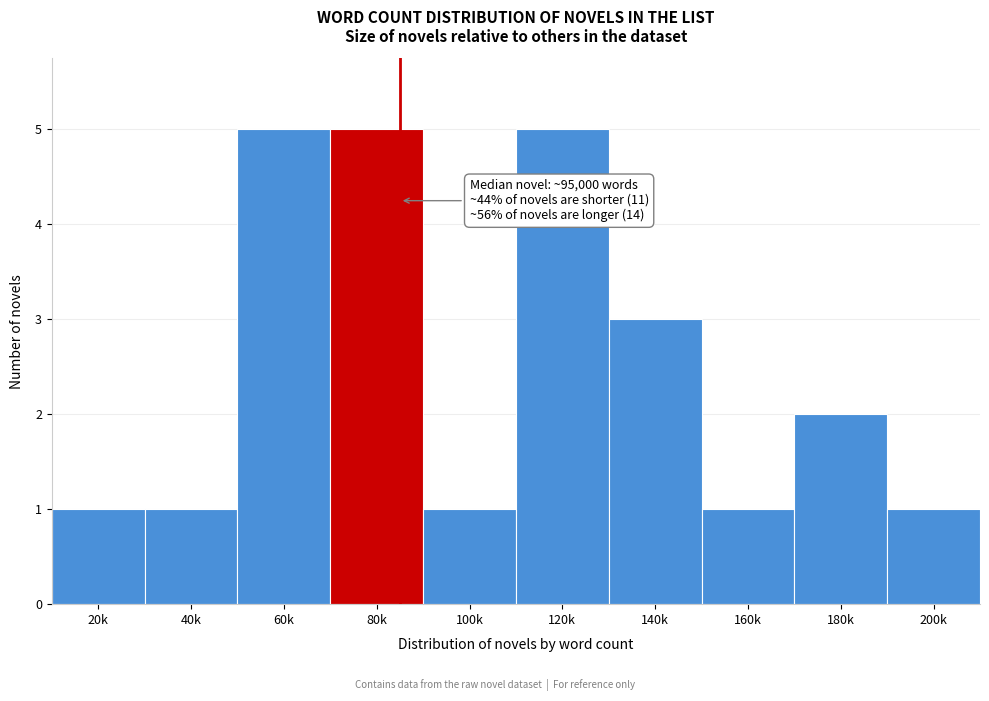

Reading right to left, what are all the values shown in this chart?

200k=1	180k=2	160k=1	140k=3	120k=5	100k=1	80k=5	60k=5	40k=1	20k=1